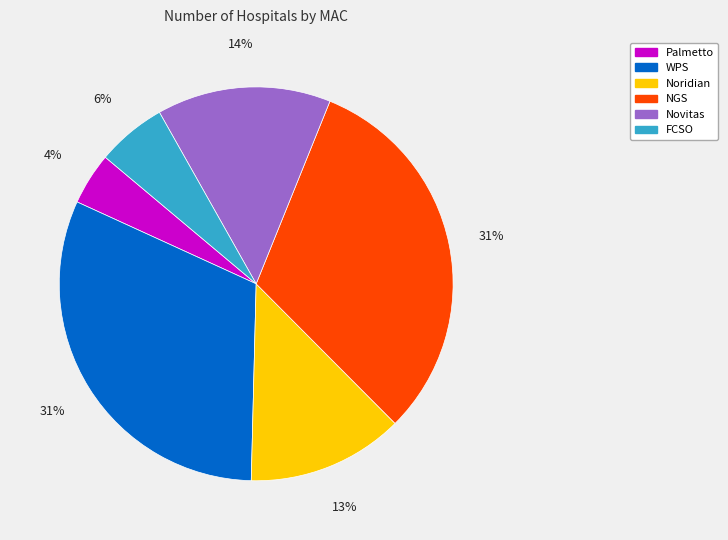

Between Palmetto and FCSO, which is larger?

FCSO